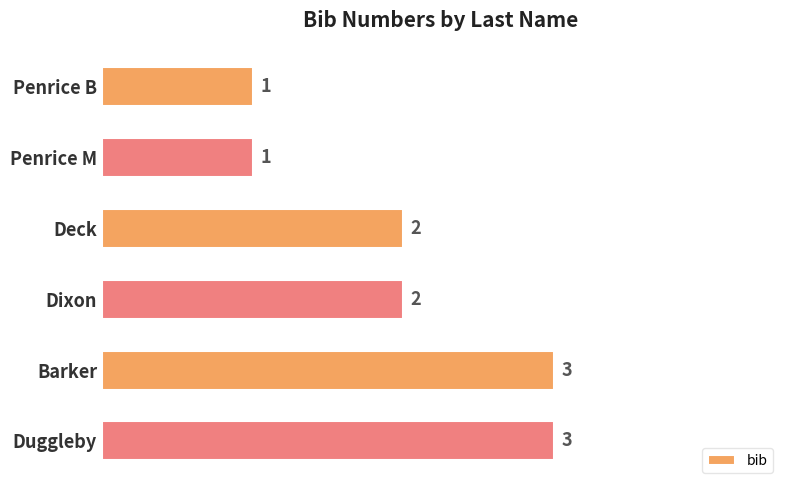

Reading top to bottom, transcribe all the data shown in this chart.

Penrice B=1	Penrice M=1	Deck=2	Dixon=2	Barker=3	Duggleby=3